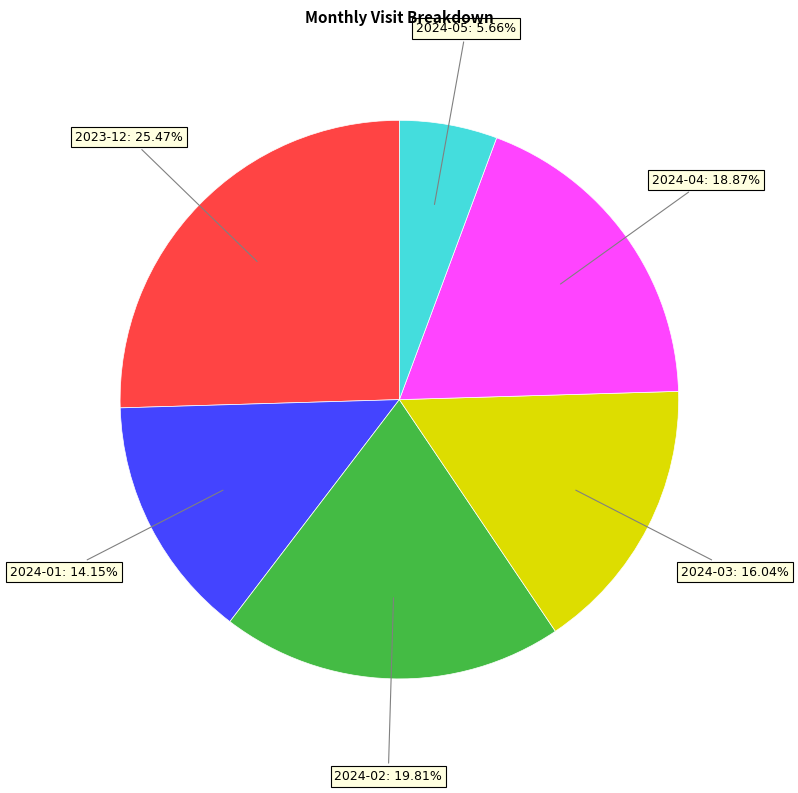

Is there a majority slice in this chart?

No